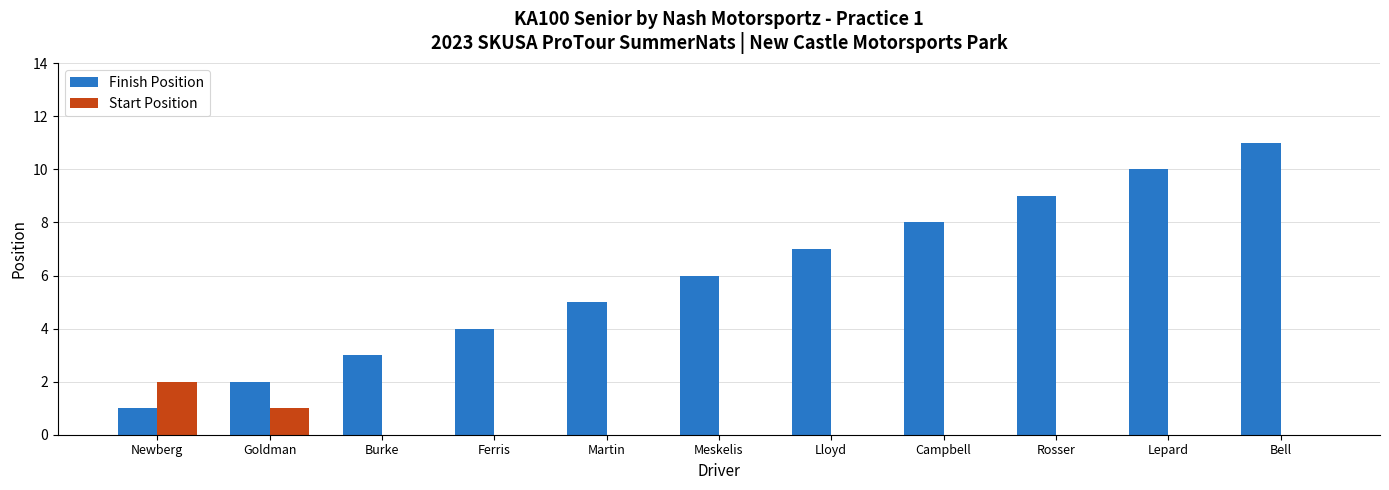

Where is Finish Position nearest to the value 6?

Meskelis